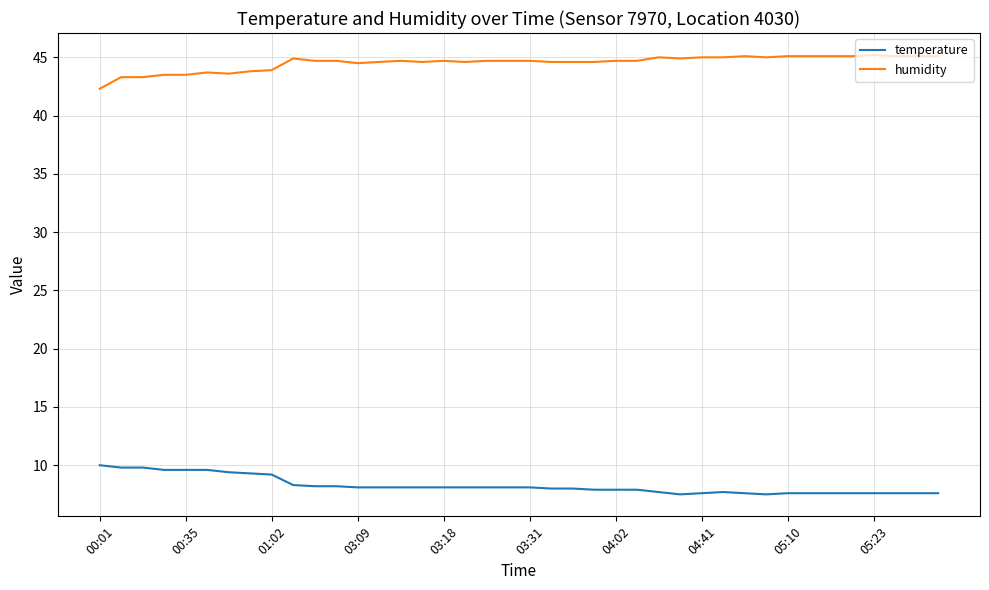

True or false: humidity and temperature cross at least once.

False